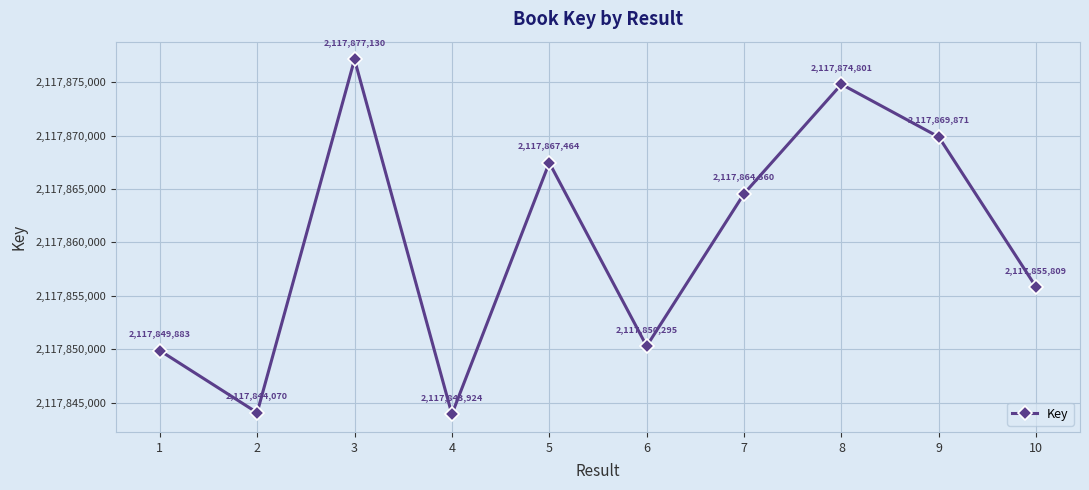

Reading right to left, what are all the values shown in this chart?

2117855809	2117869871	2117874801	2117864560	2117850295	2117867464	2117843924	2117877130	2117844070	2117849883